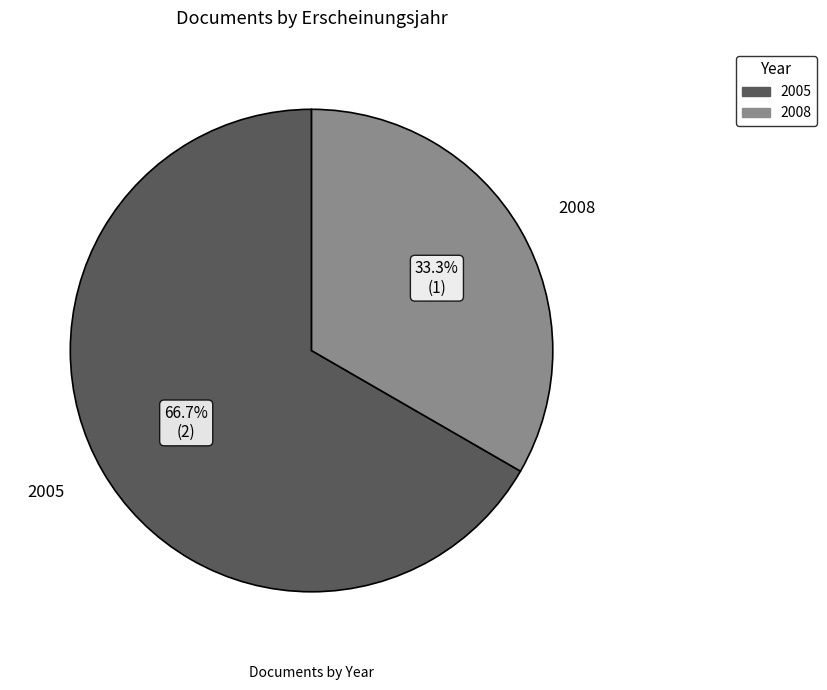

How many segments does this pie chart have?

2